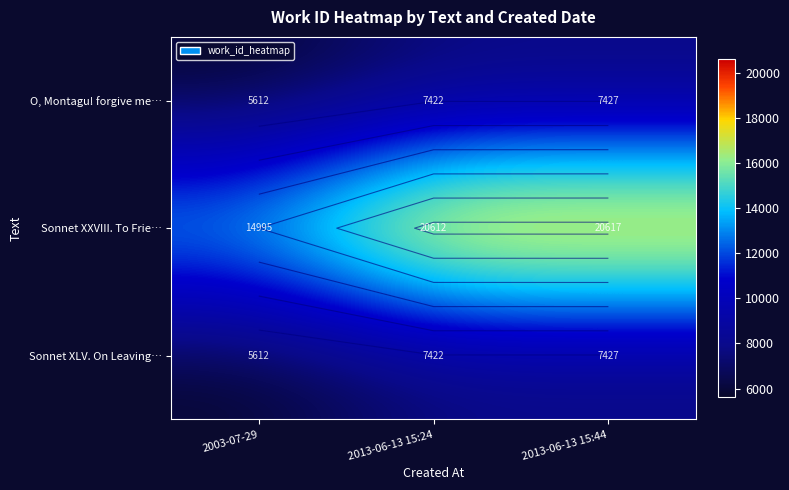

At which label does Sonnet XLV. On Leaving… first exceed 7422?

2013-06-13 15:44